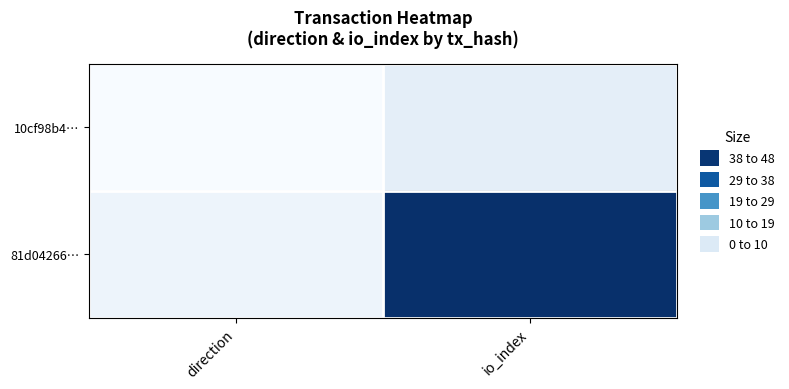

Reading left to right, extract all data points from this chart.

10cf98b4…: direction=-1	io_index=3
81d04266…: direction=1	io_index=40